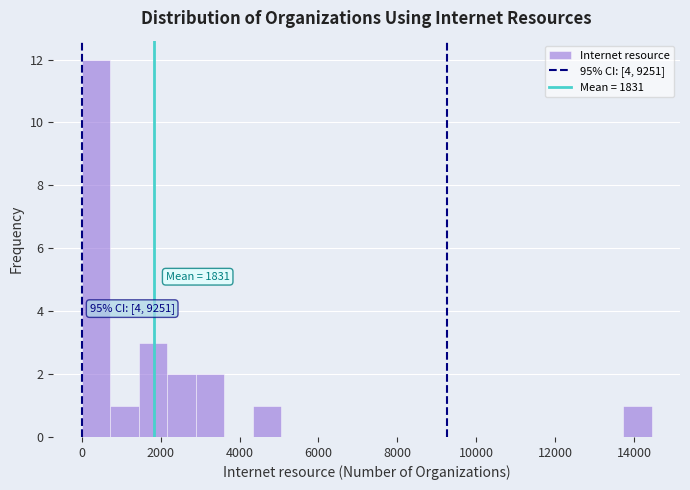

Read against the x-axis, roughly where is the centre of the tallest bar?

400